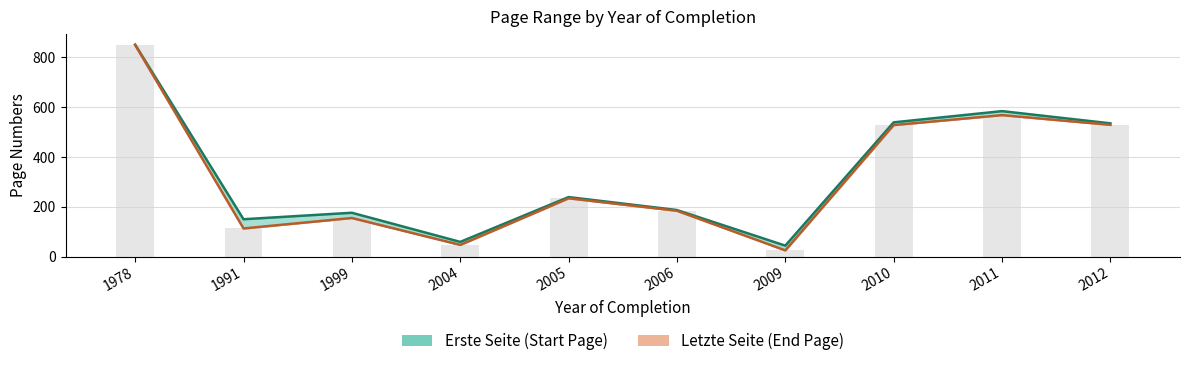

Is the value of Letzte Seite at 2005 greater than the value of Erste Seite at 1991?

Yes